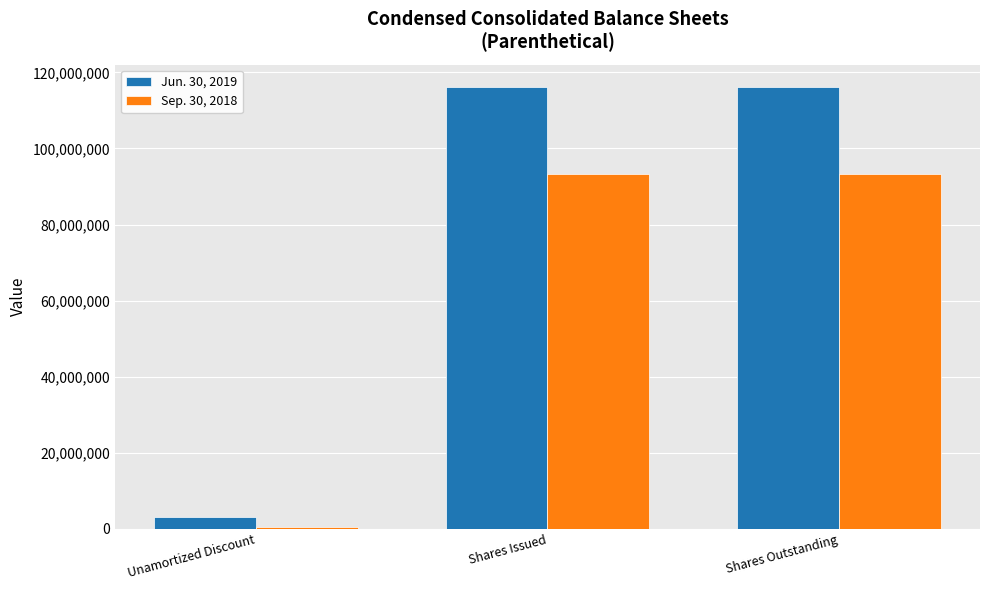

What is the difference between the Sep. 30, 2018 values at Unamortized Discount and Shares Issued?

92798279